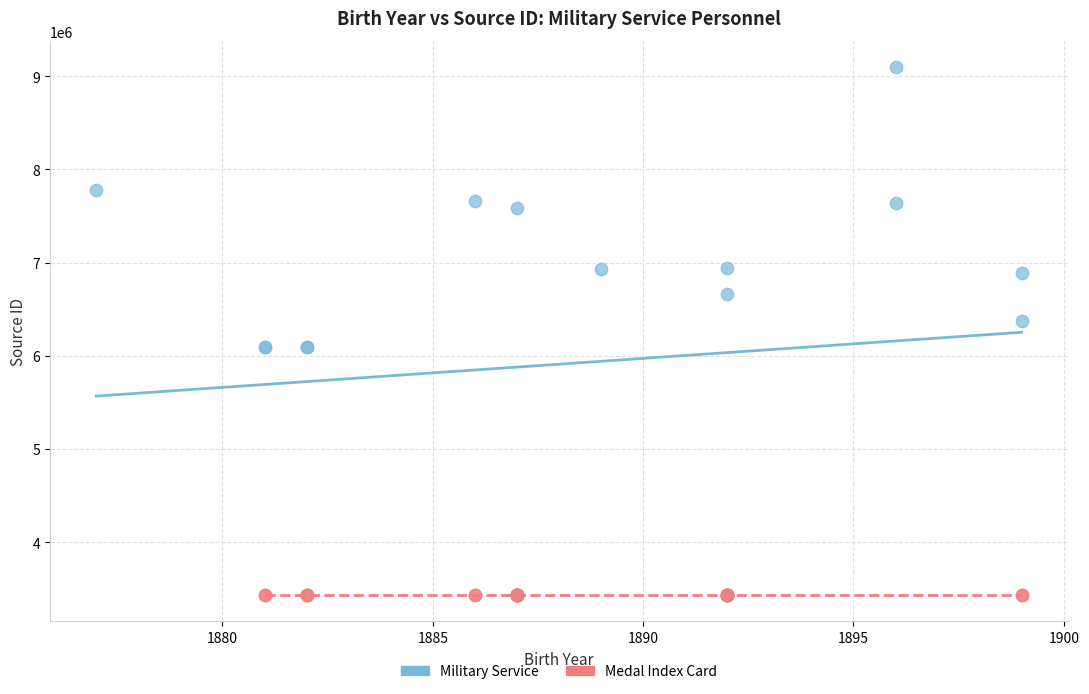

Which series has the widest spread of Y values?

Military Service